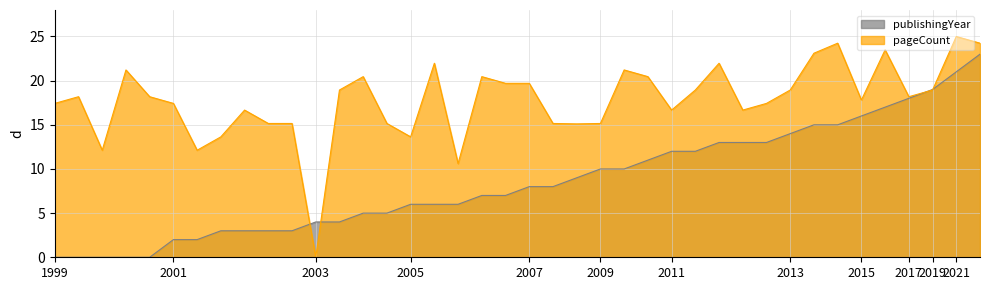

At how many categories does at least one series exceed 16?

28